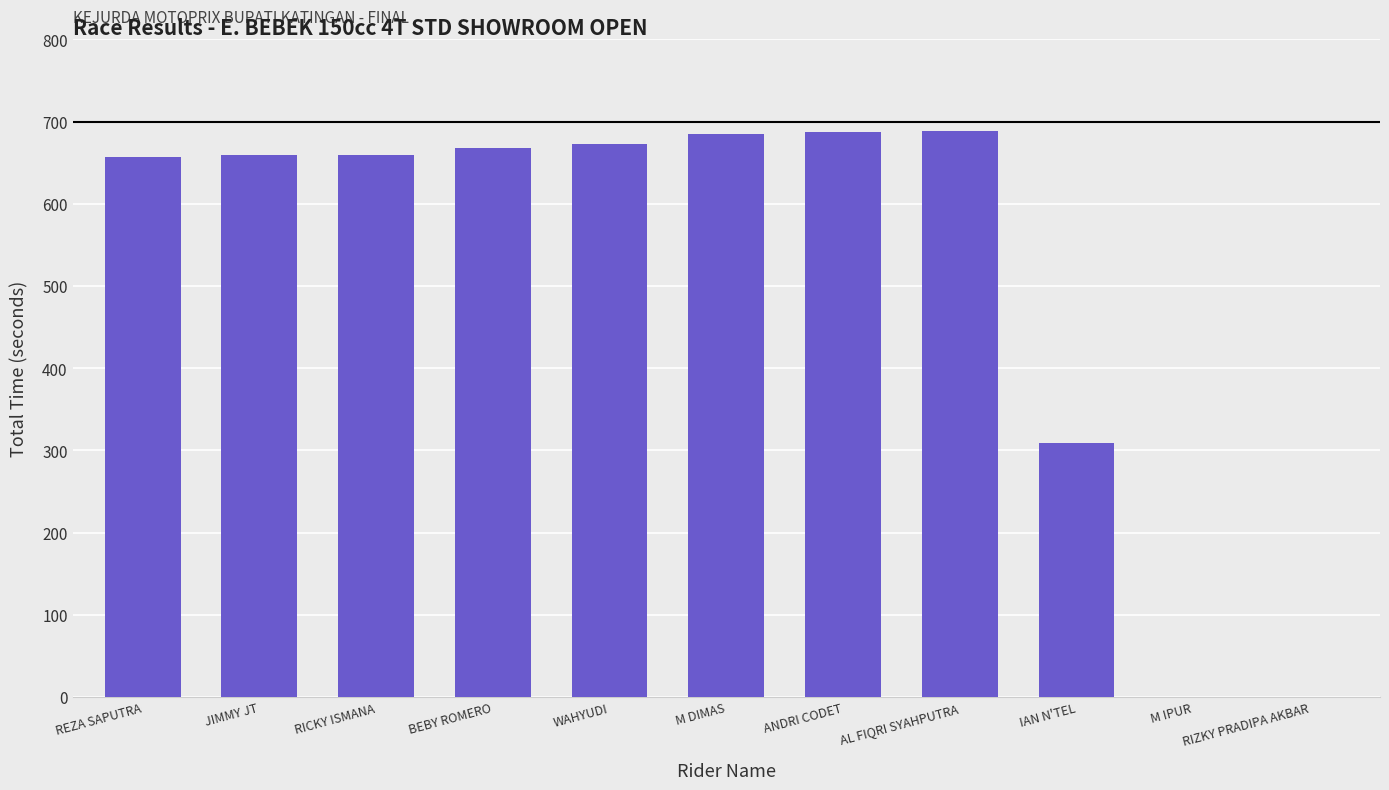

What value does the data have at JIMMY JT?

659.0